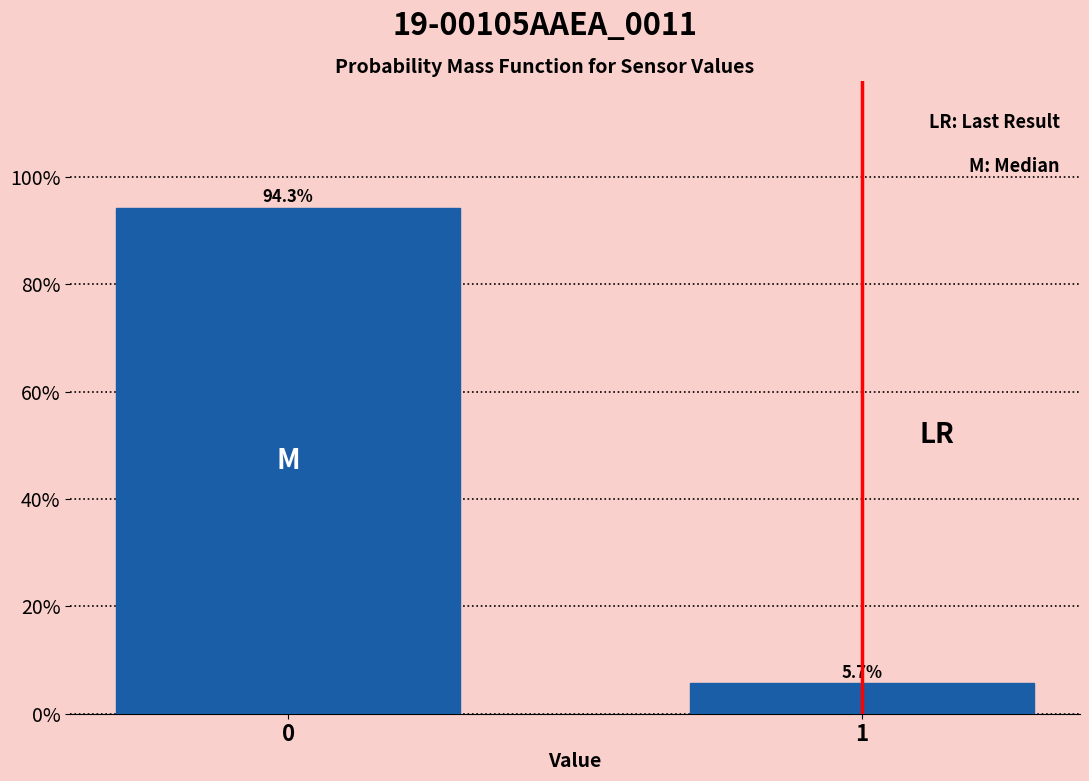

Reading right to left, list all the values displayed in this chart.

5.7	94.3